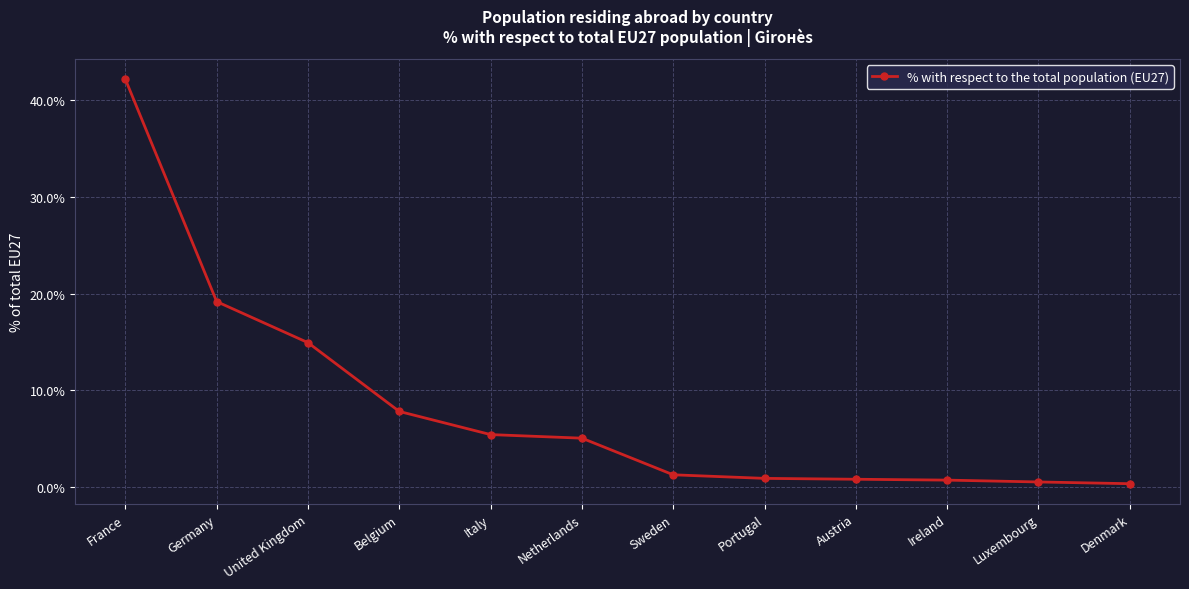

What position from the right is Germany?

11